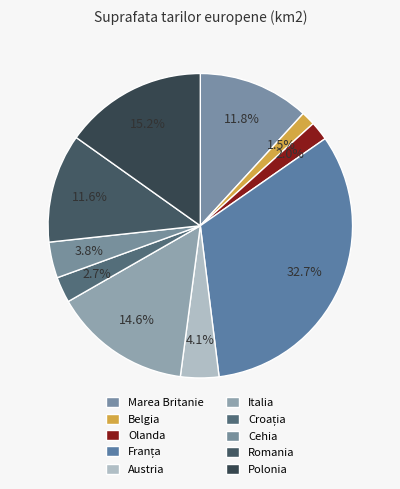

How many segments does this pie chart have?

10